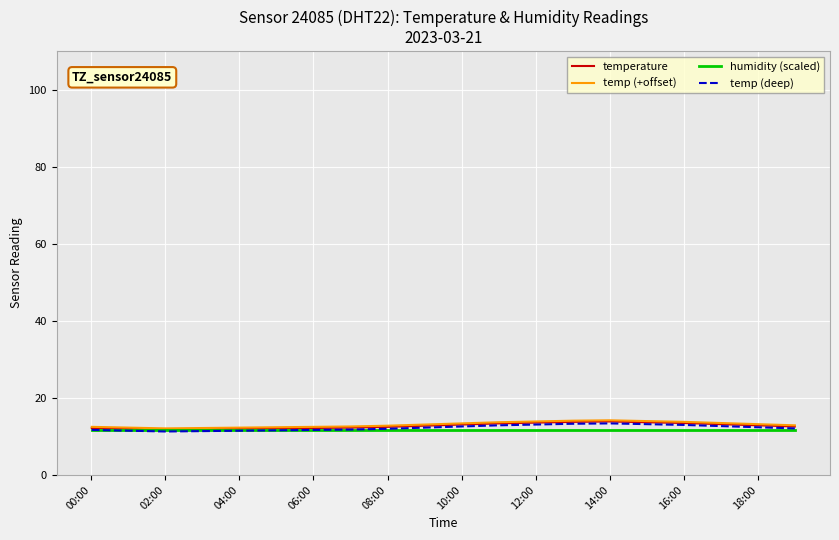

What is the smallest value displayed?

11.3